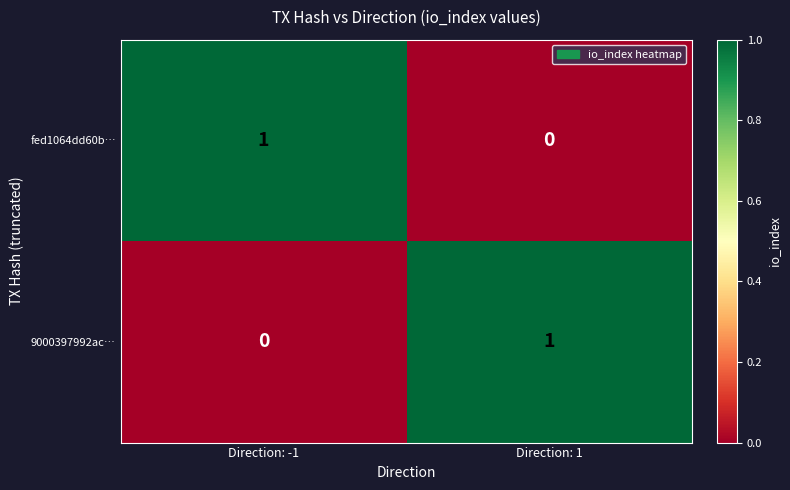

What is the total value across all series at Direction: 1?

1